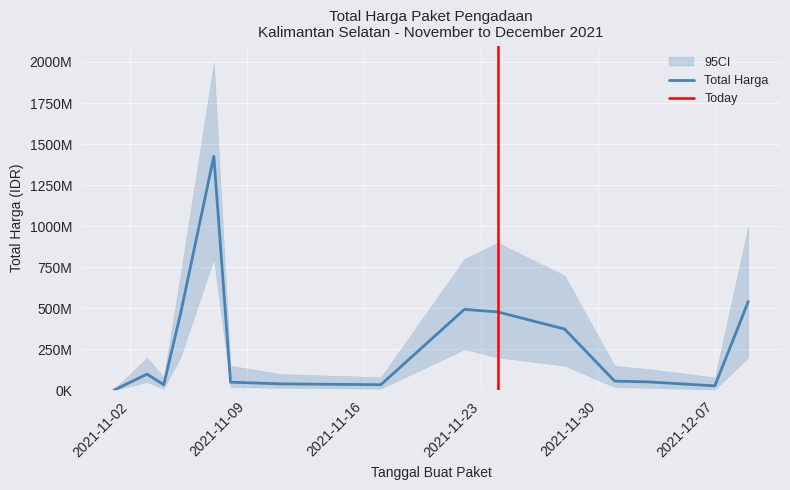

Read the value at 2021-11-08.

49730040